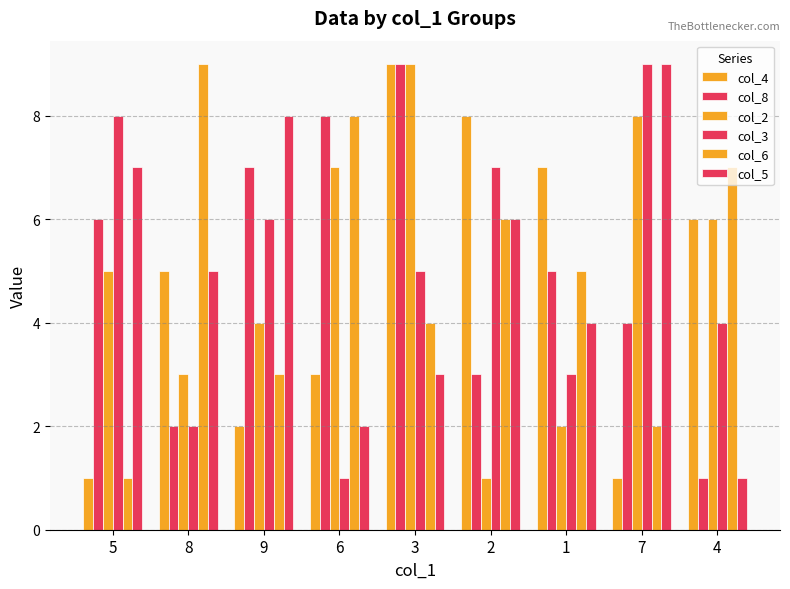

Is it true that col_4 equals 3 at 6?

True